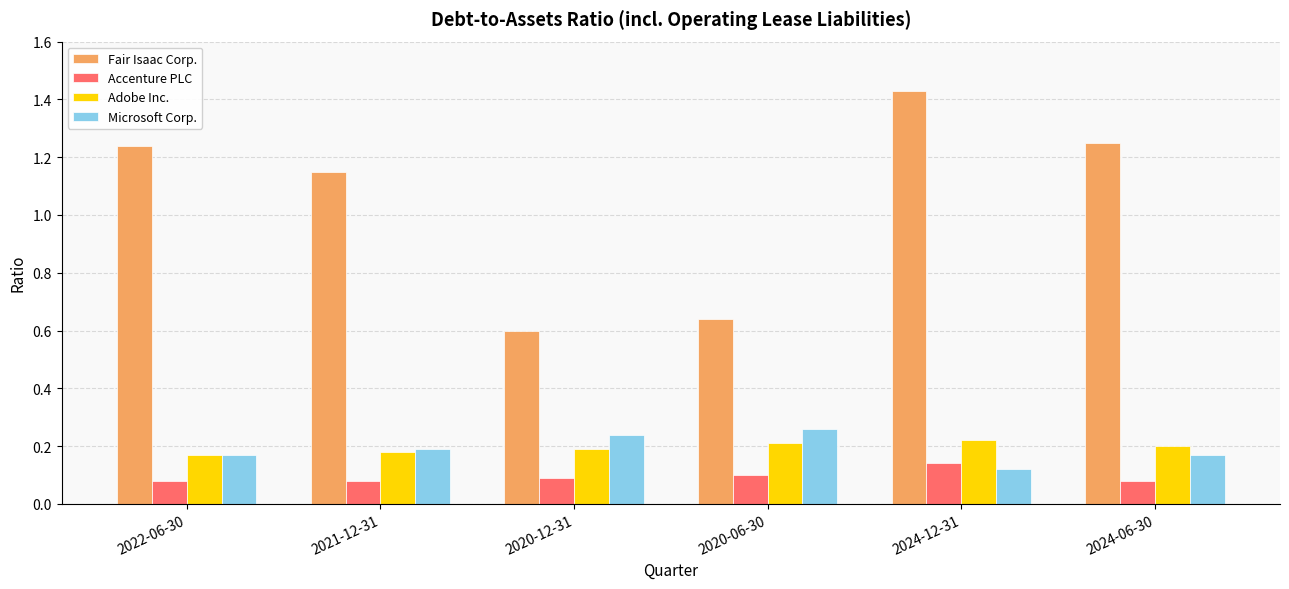

Rank the series at 2024-06-30 from highest to lowest value.

Fair Isaac Corp., Adobe Inc., Microsoft Corp., Accenture PLC